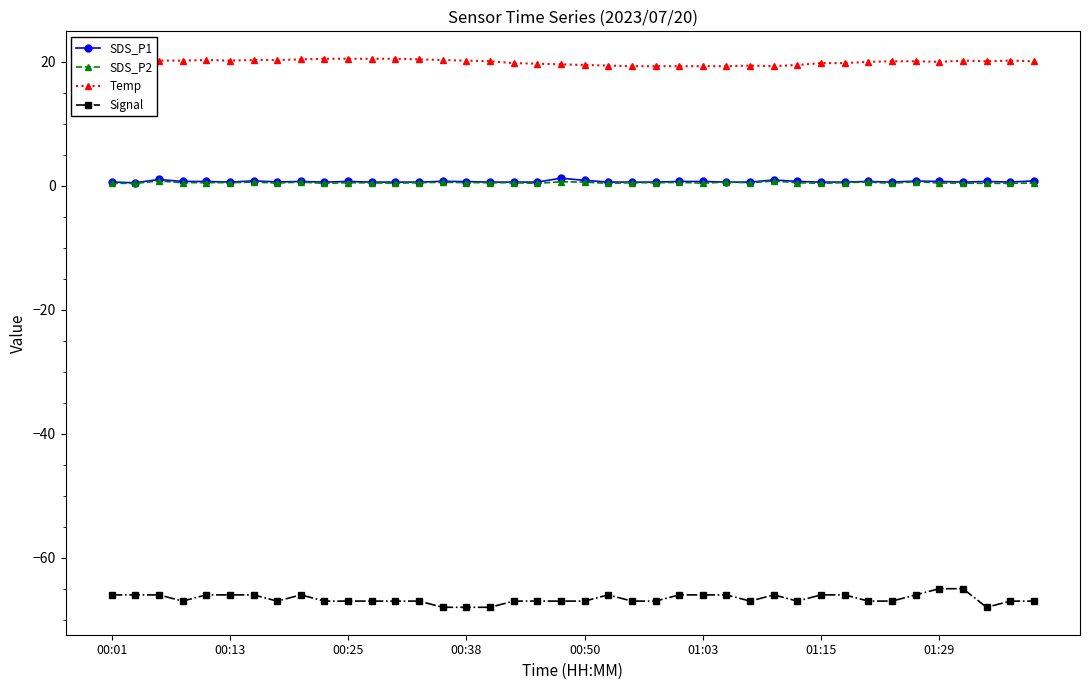

What is the smallest value displayed?

-68.0